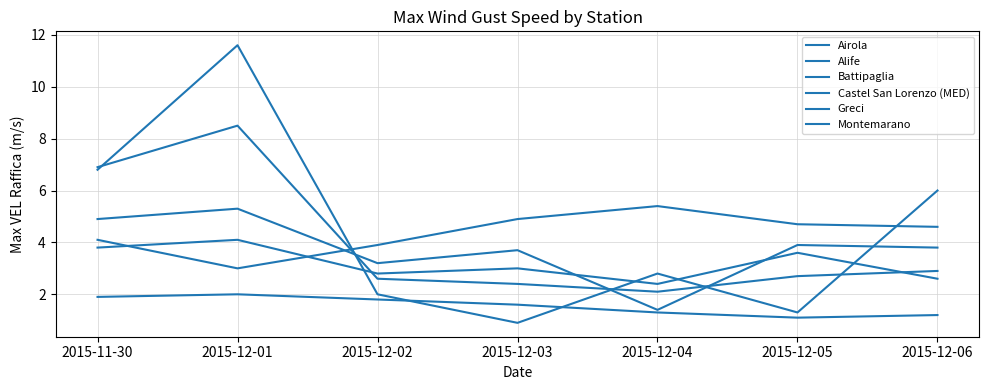

How many lines are shown in the chart?

6